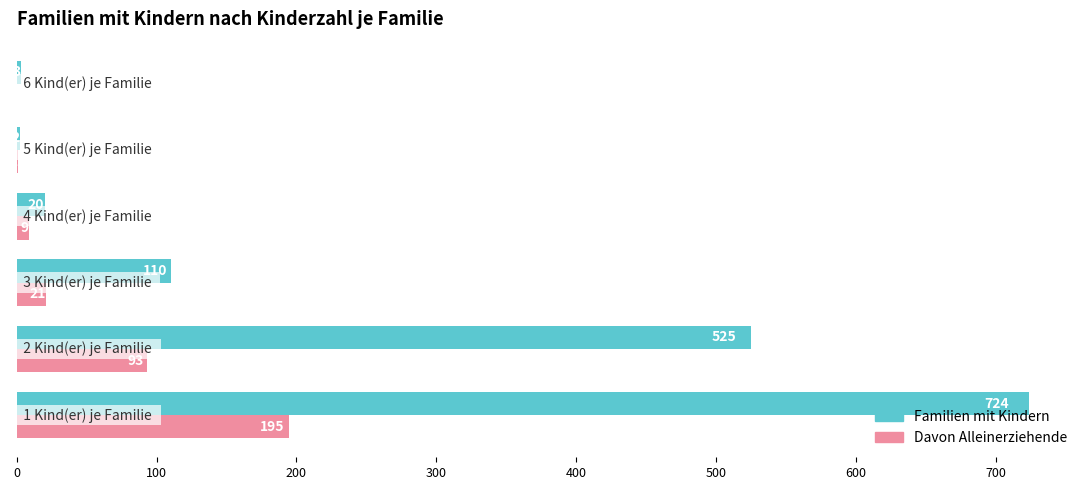

Count the number of data series in this chart.

2